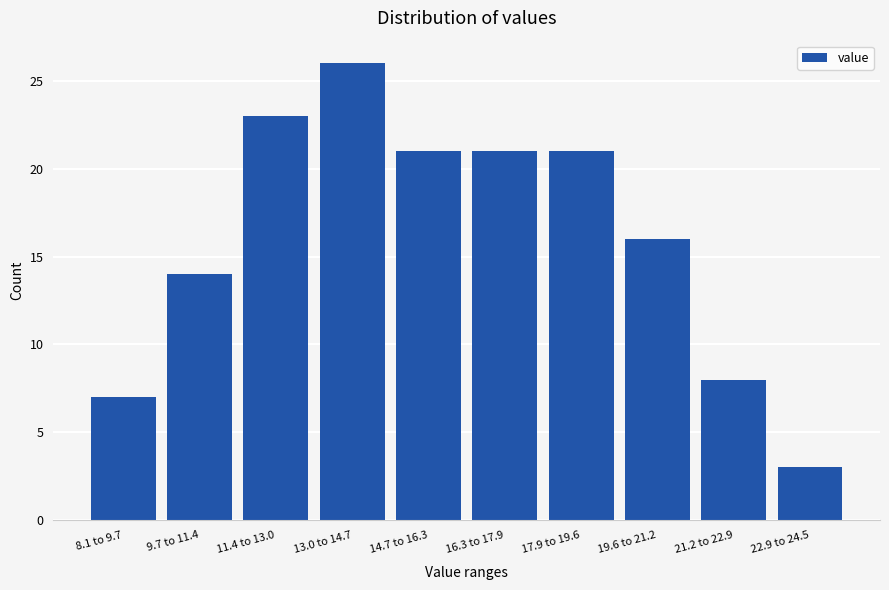

Reading left to right, what are all the values shown in this chart?

8.1 to 9.7=7	9.7 to 11.4=14	11.4 to 13.0=23	13.0 to 14.7=26	14.7 to 16.3=21	16.3 to 17.9=21	17.9 to 19.6=21	19.6 to 21.2=16	21.2 to 22.9=8	22.9 to 24.5=3